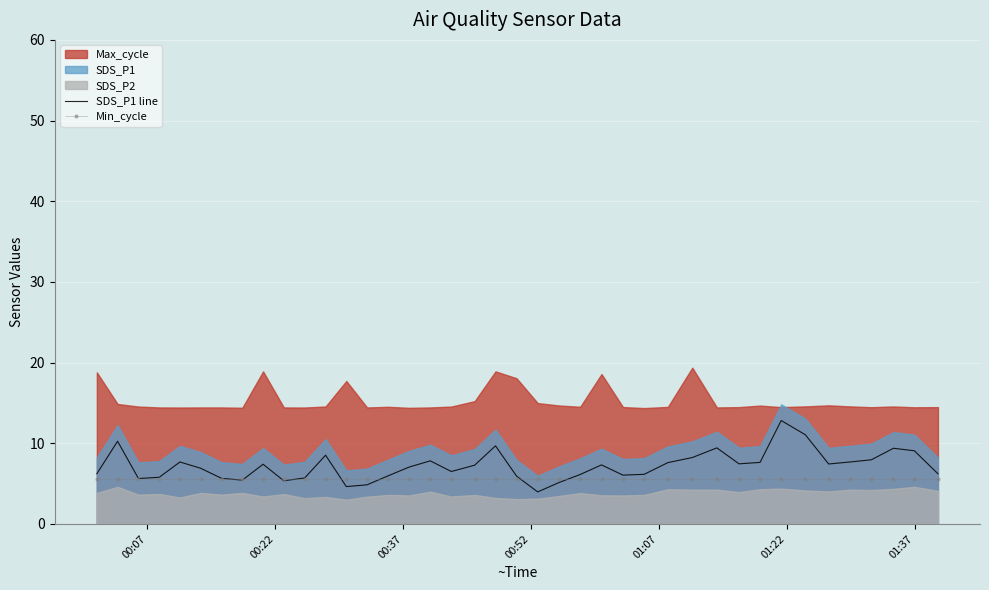

What is the maximum value for Min_cycle?

5.6